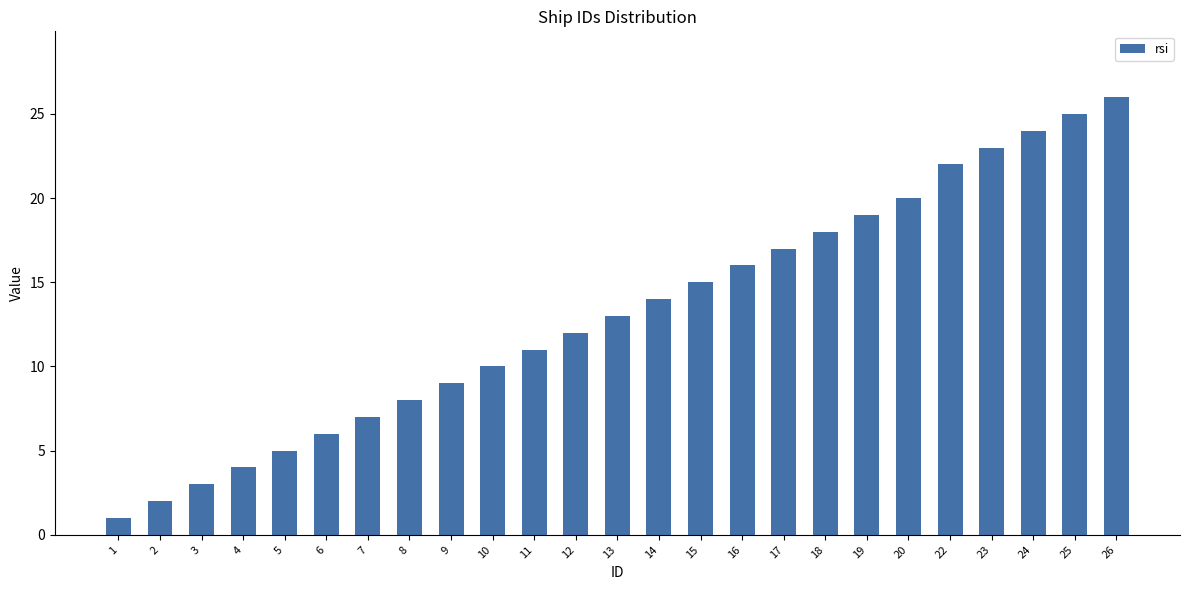

Reading left to right, what are all the values shown in this chart?

1=1	2=2	3=3	4=4	5=5	6=6	7=7	8=8	9=9	10=10	11=11	12=12	13=13	14=14	15=15	16=16	17=17	18=18	19=19	20=20	22=22	23=23	24=24	25=25	26=26